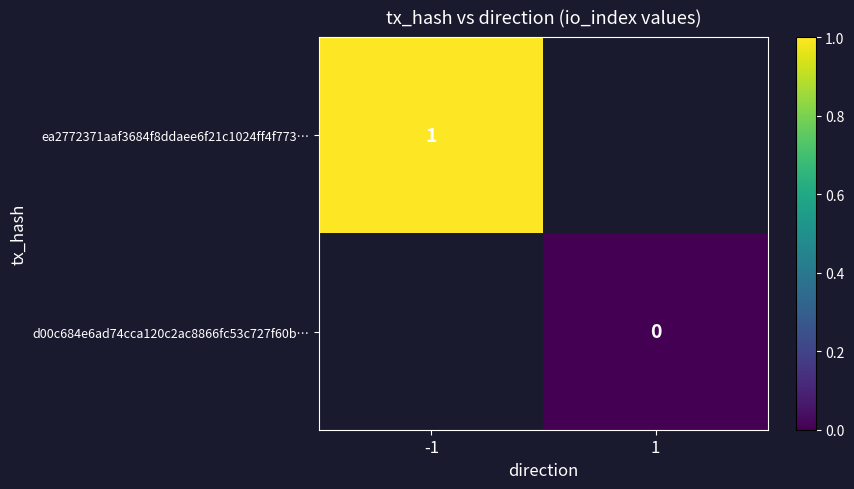

The ea2772371aaf3684f8ddaee6f21c1024ff4f773… series shows 2 at -1. True or false?

False